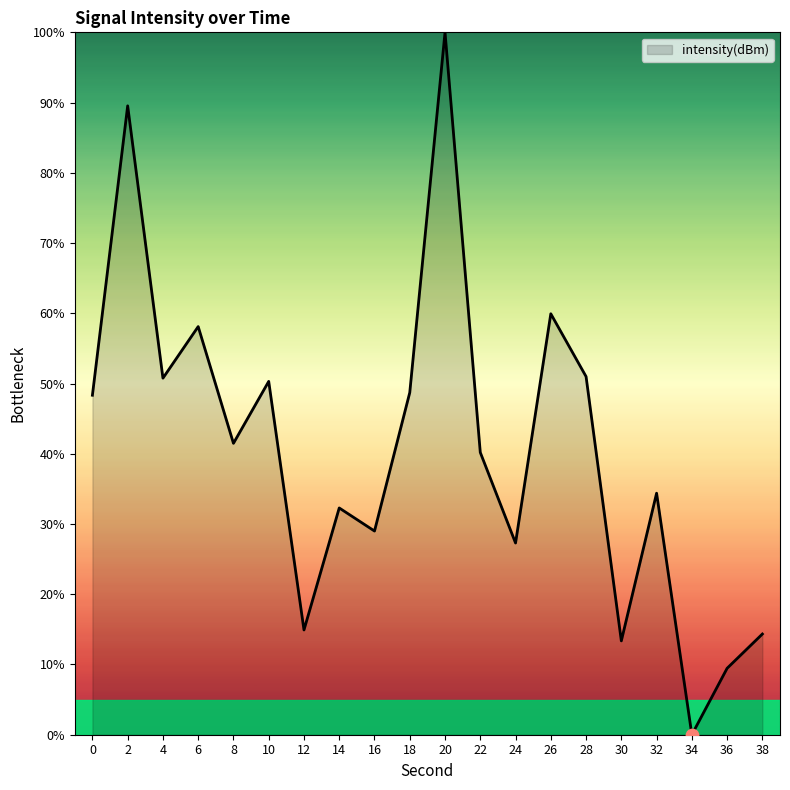

Which has a higher value, 34 or 8?

8